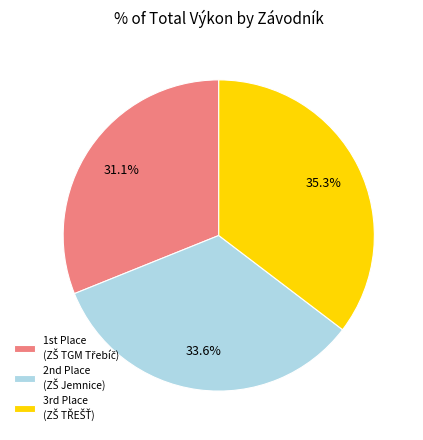

Does any single category account for the majority?

No